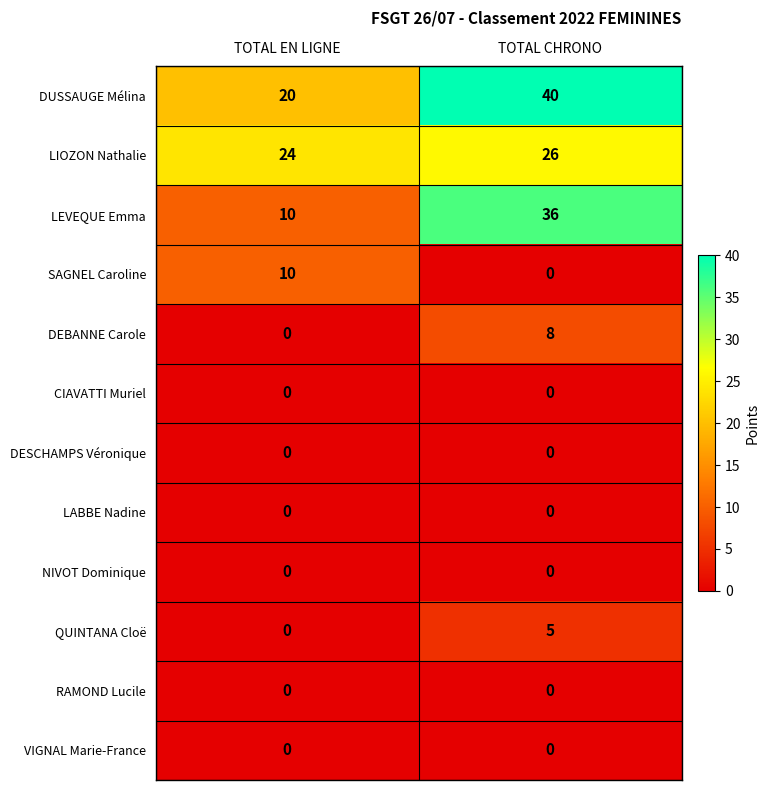

The VIGNAL Marie-France series shows 0 at TOTAL CHRONO. True or false?

True